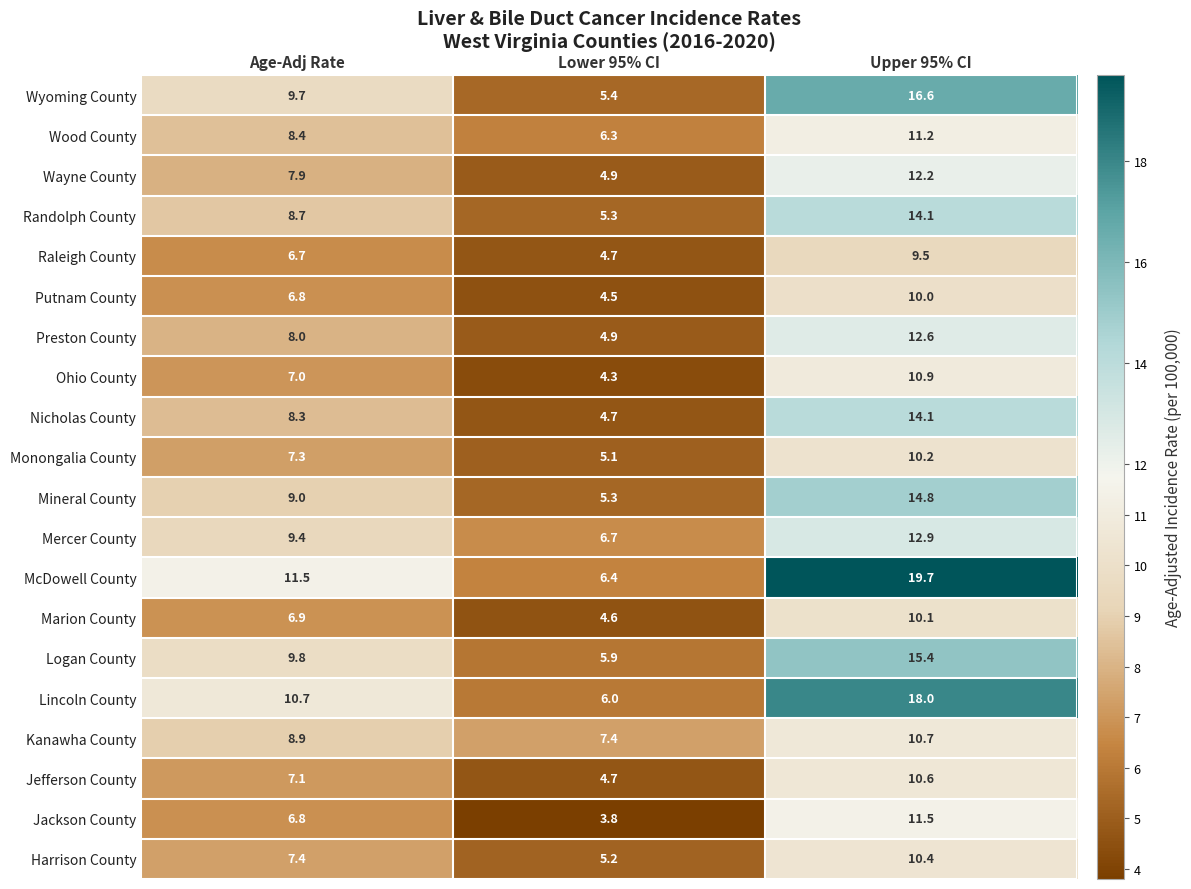

Which series changed the most between Age-Adj Rate and Lower 95% CI?

McDowell County